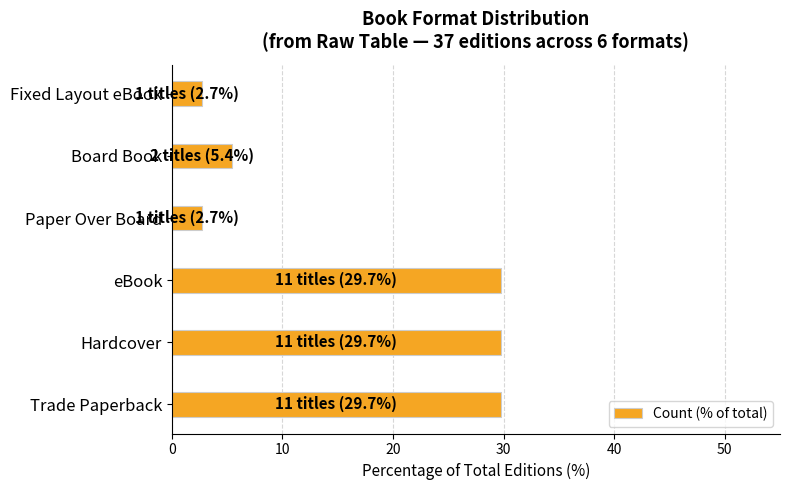

The value at Hardcover is 29.7. True or false?

True